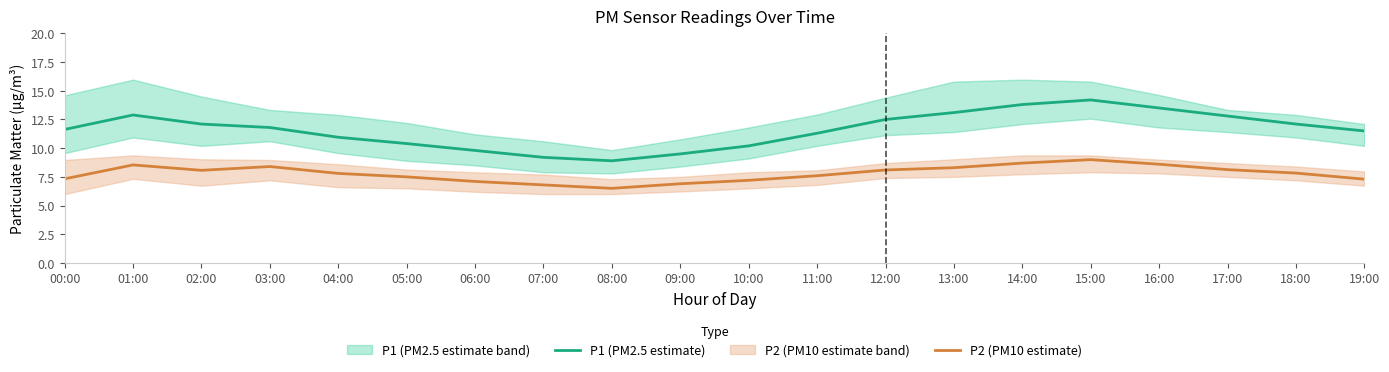

Which label corresponds to the smallest value in the chart?

08:00